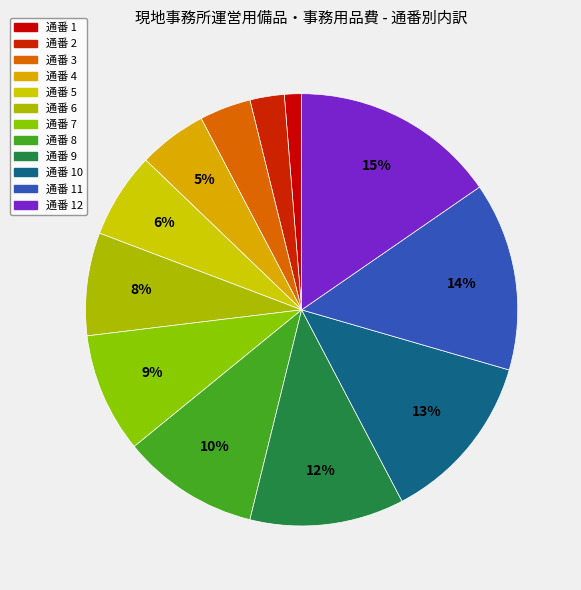

How many slices are in this pie chart?

12